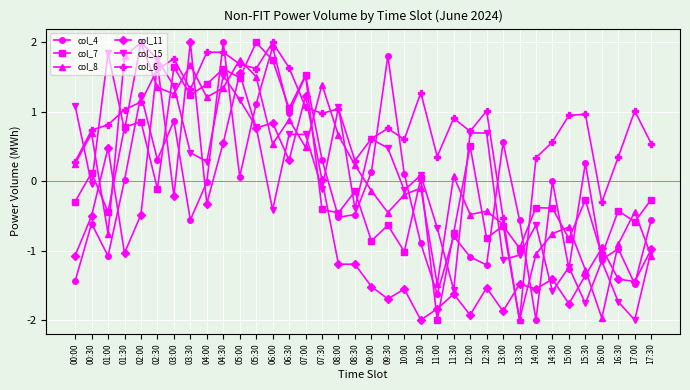

Count the number of categories in the chart.

36